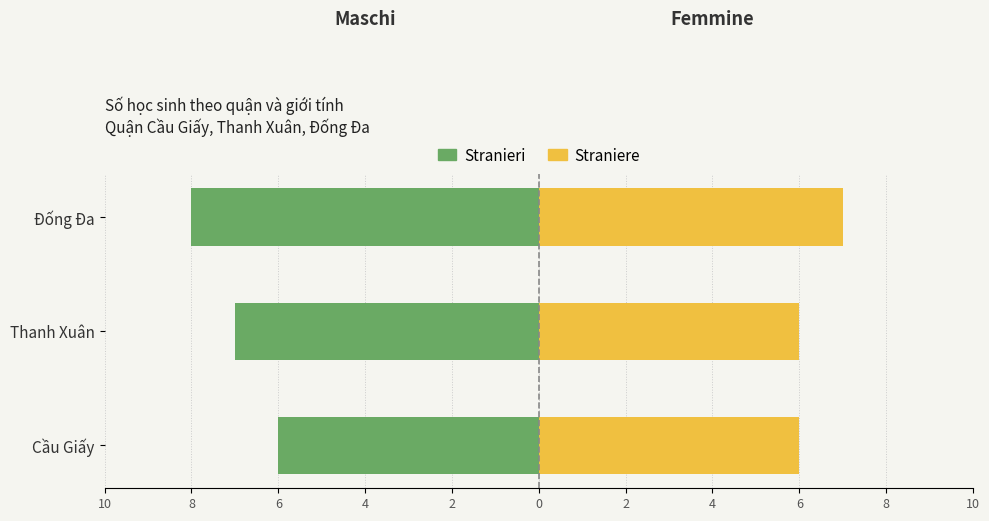

Reading left to right, transcribe all the data shown in this chart.

Stranieri: -6	-7	-8
Straniere: 6	6	7